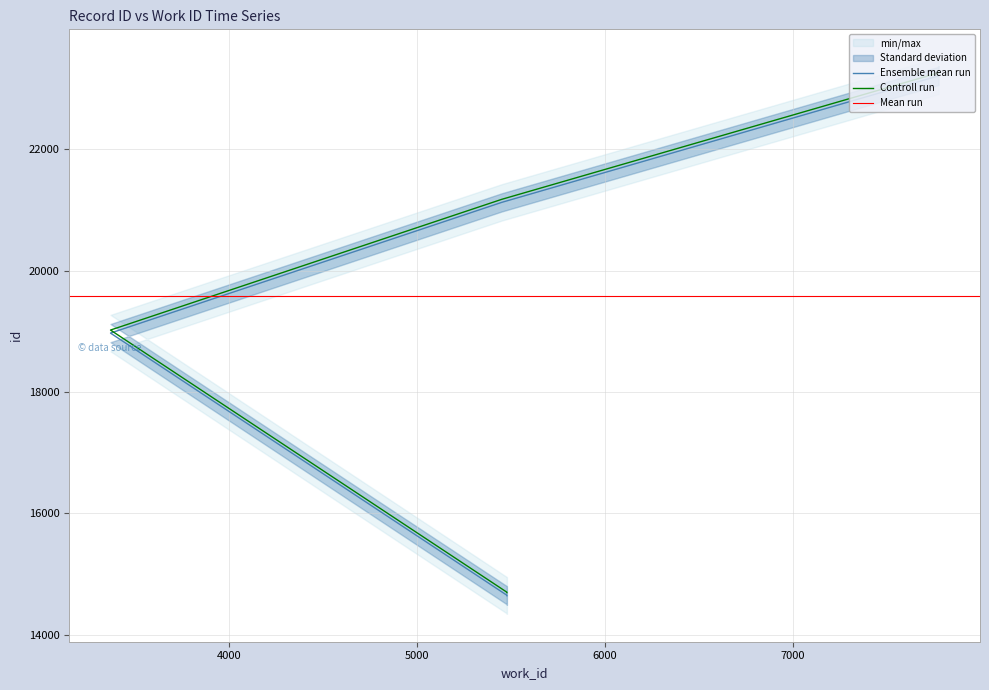

Reading left to right, extract all data points from this chart.

14643	14646	14650	18971	18972	21127	23212	23215	23216	23220